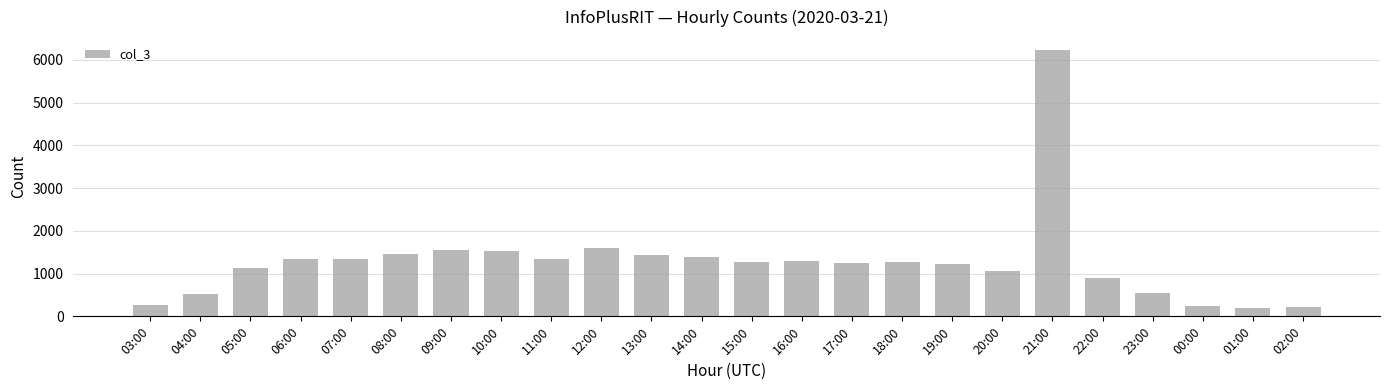

What is the average value?

1274